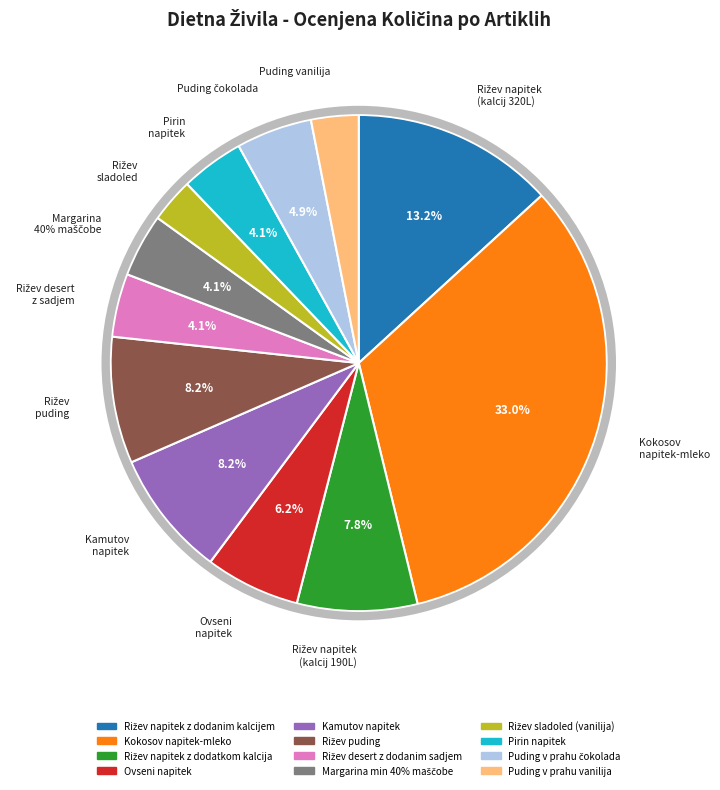

Count the number of slices in the pie.

12